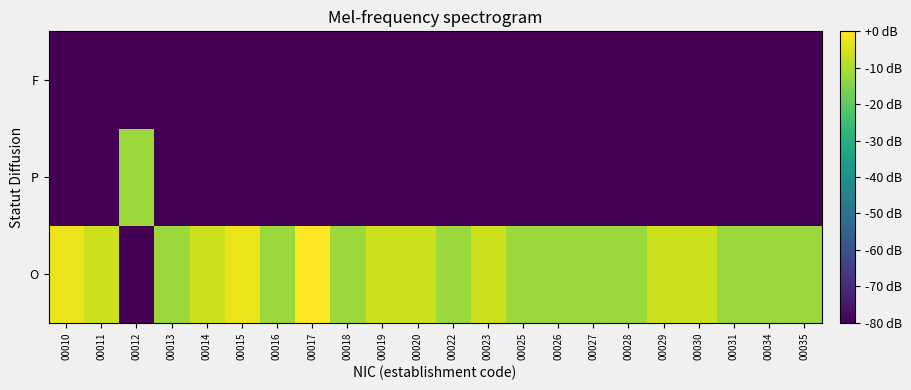

At 00012, list the series in order from largest to smallest.

P, O, F